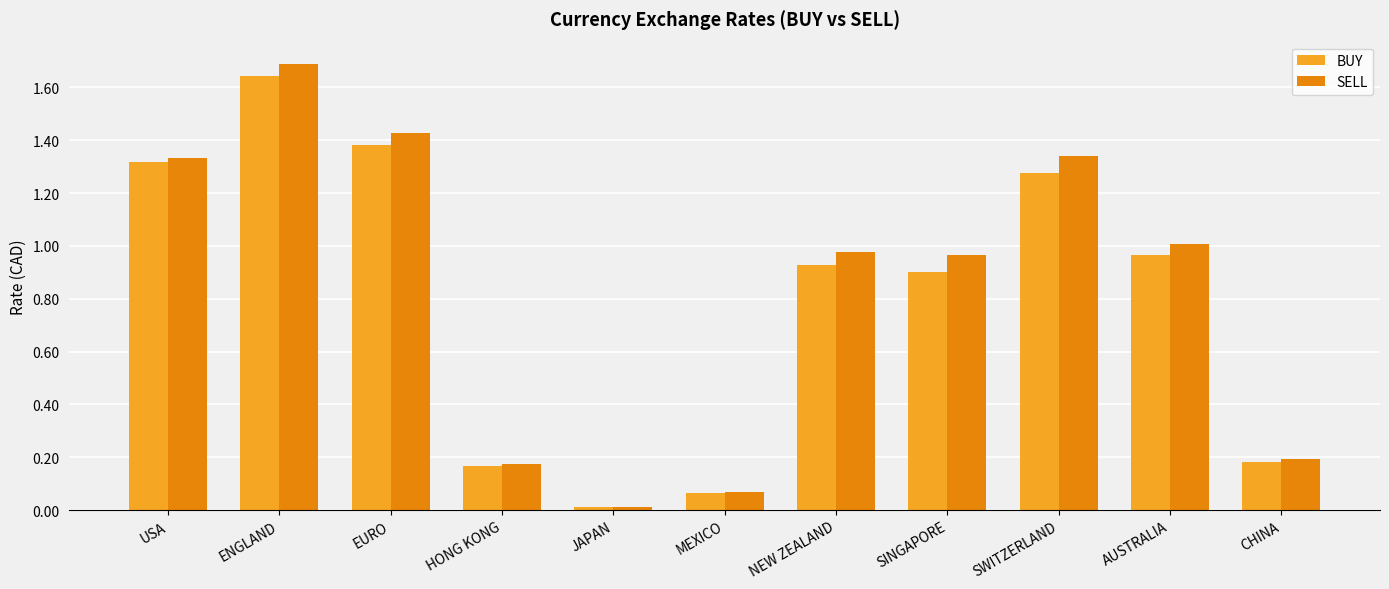

Which category has the lowest value in the SELL series?

JAPAN